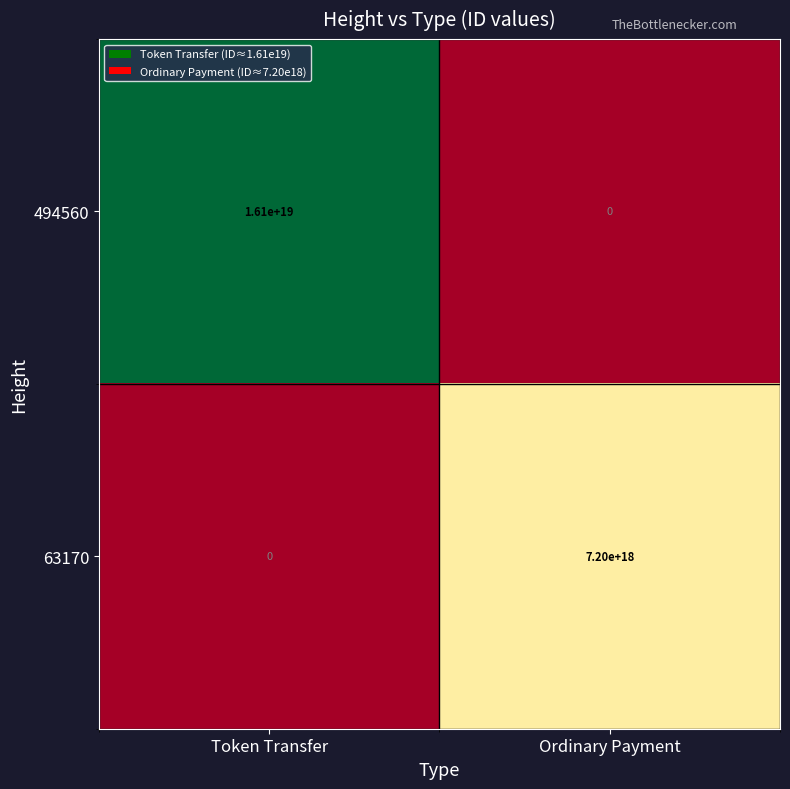

Rank the series at Ordinary Payment from highest to lowest value.

63170, 494560